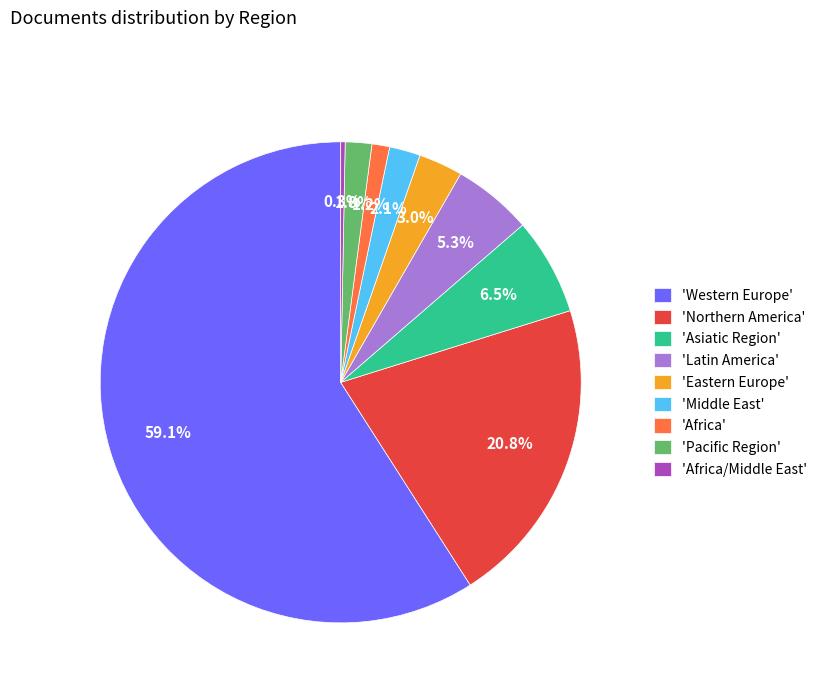

Combined, what portion of the pie is 'Western Europe' and 'Pacific Region'?

60.8%